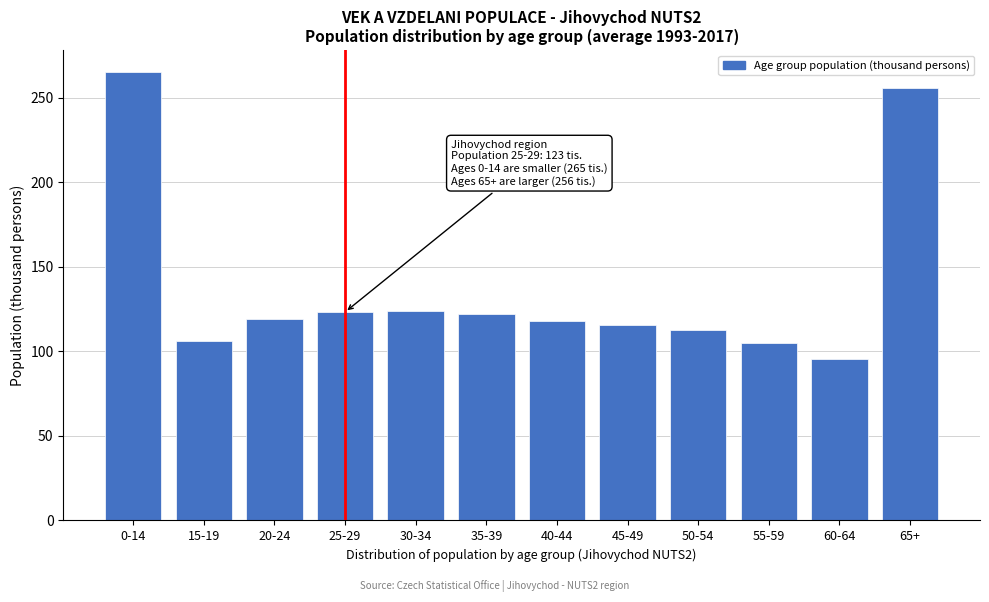

What is the ratio of the value at 0-14 to the value at 35-39?

2.2